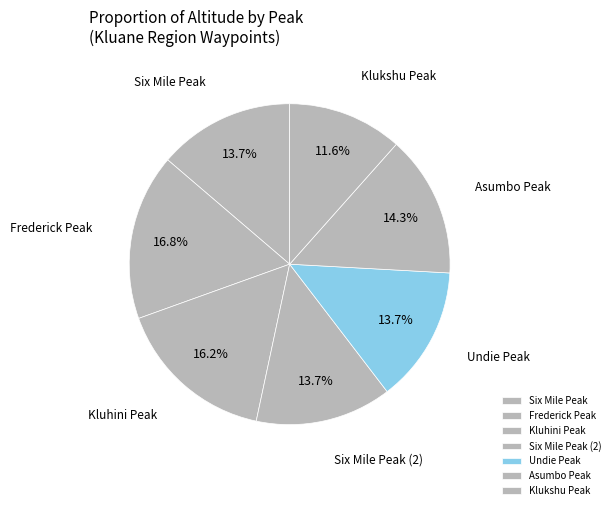

What portion of the pie excludes Kluhini Peak?

83.8%